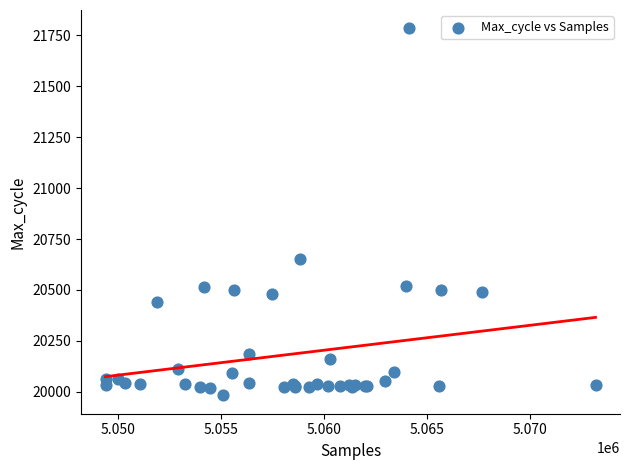

What Y value in the scatter plot is closest to 20883?

20651